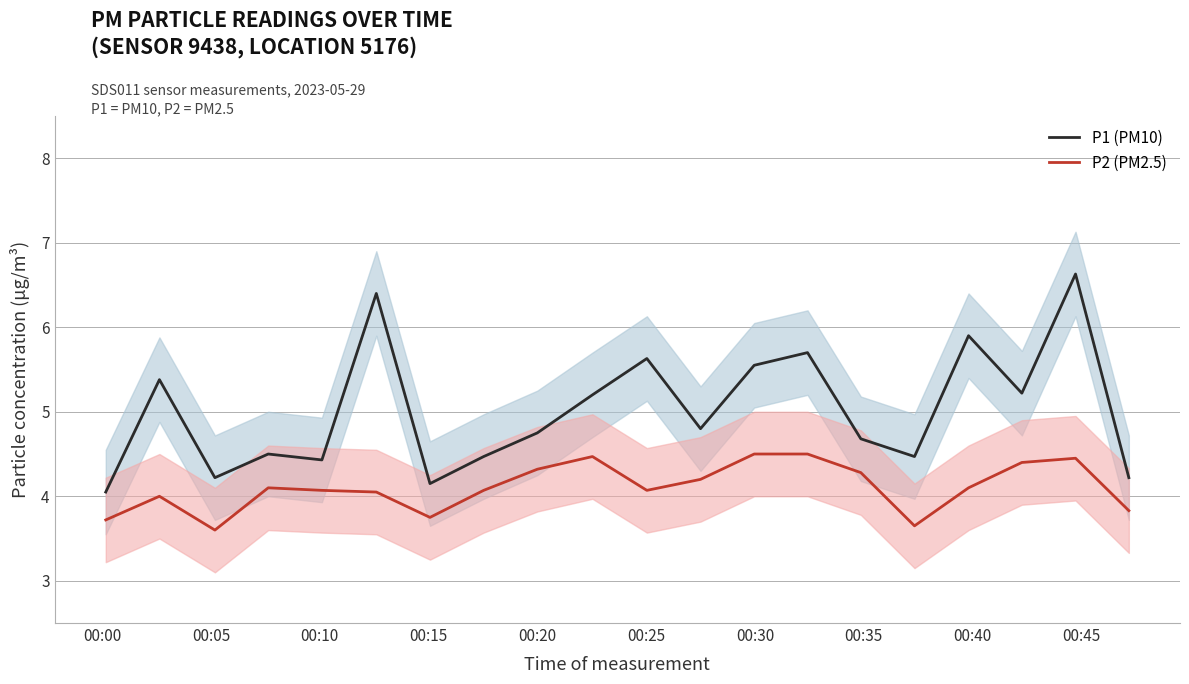

List the series in order of their overall mean, highest first.

P1 (PM10), P2 (PM2.5)